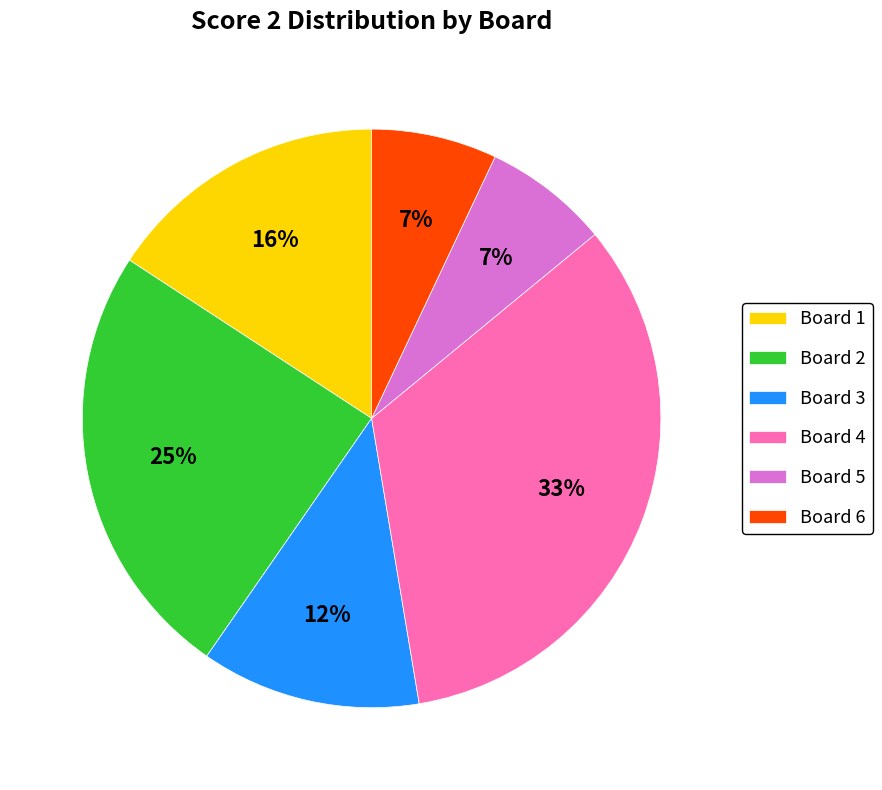

To the nearest percent, what portion does Board 5 represent?

7%